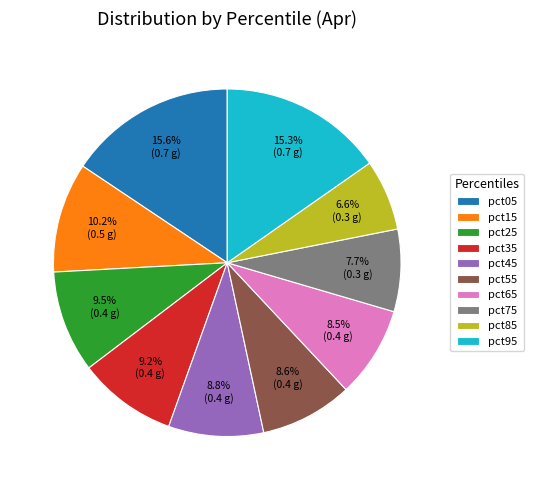

How many slices are in this pie chart?

10